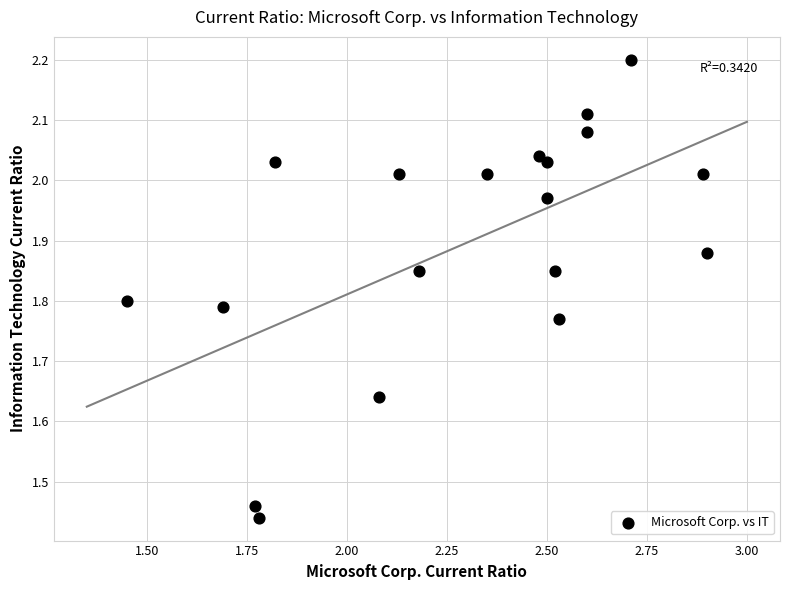

What is the range of Y values (max minus min)?

0.8